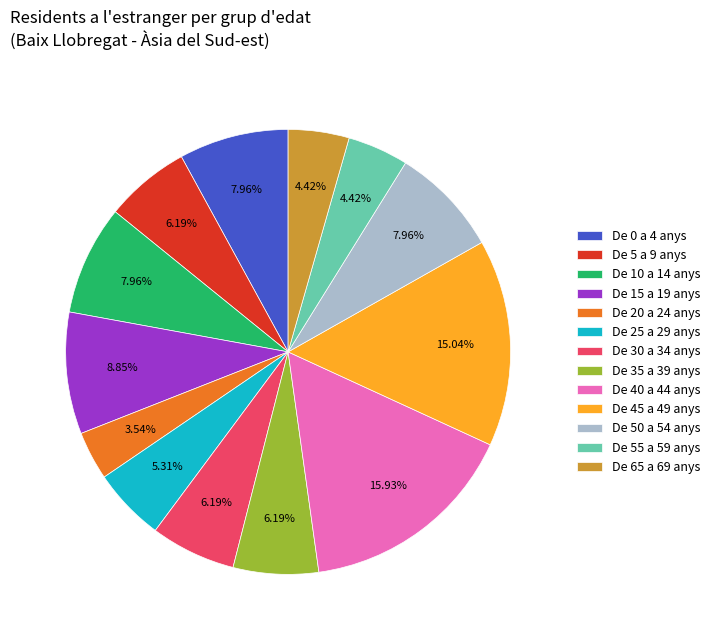

Is it true that De 30 a 34 anys is 1% of the pie?

False